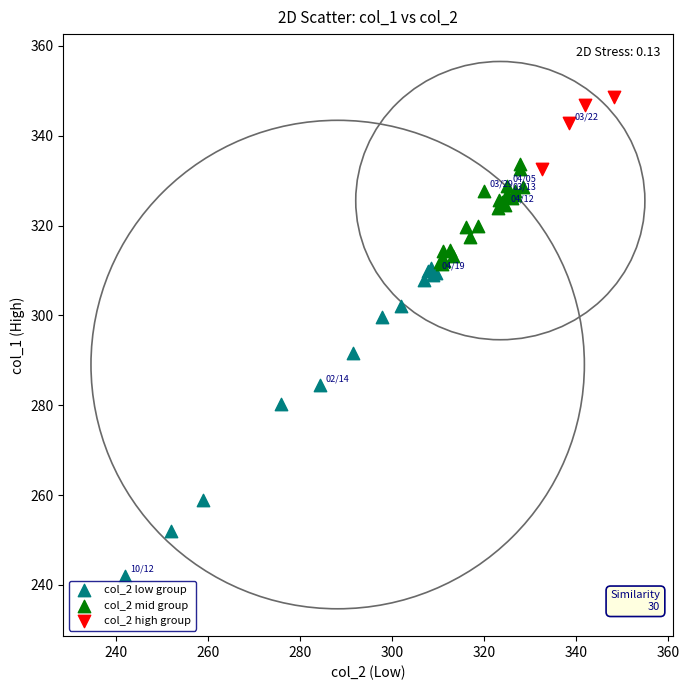

Which series contains the lowest Y value?

col_2 low group